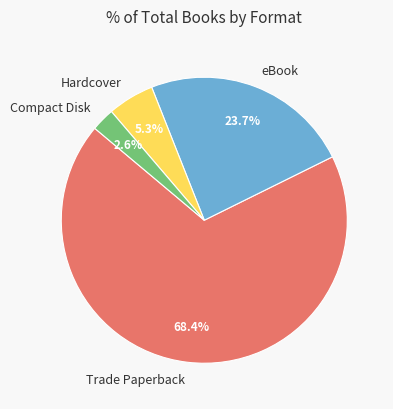

Which category has the smallest portion of the pie?

Compact Disk